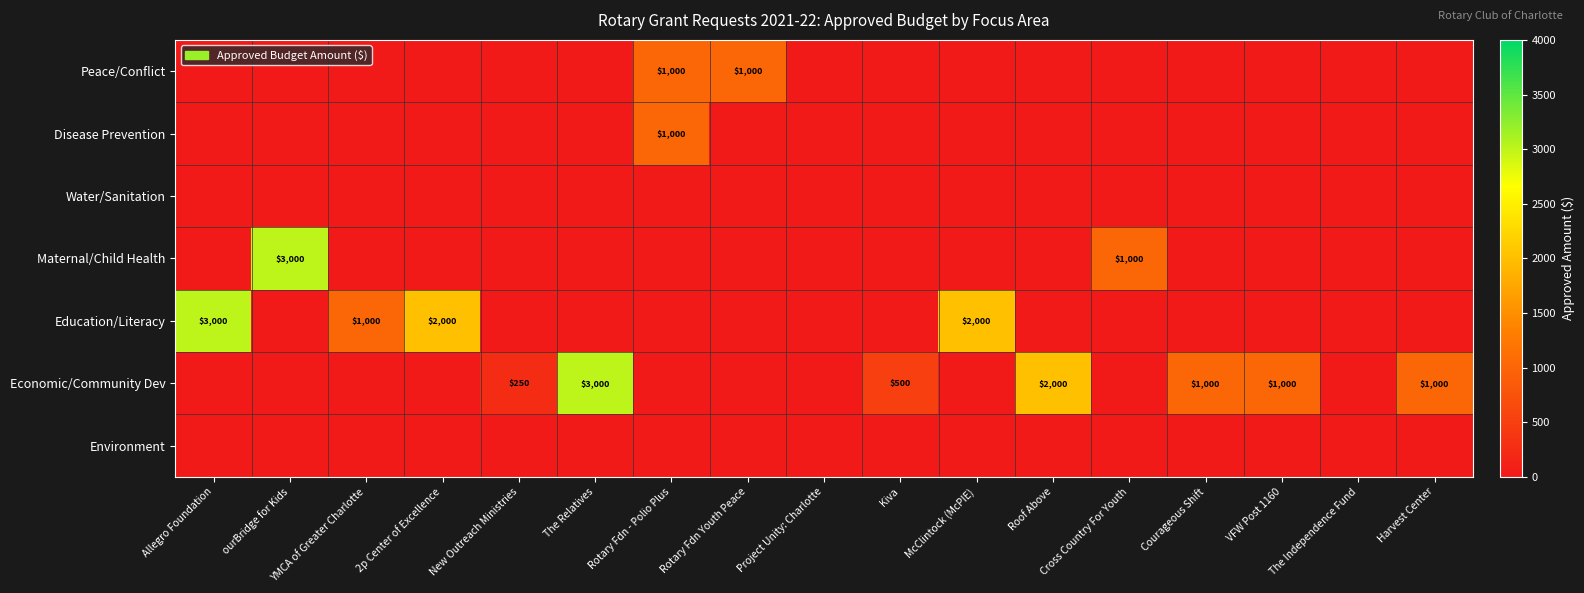

Rank the series by their maximum value, from highest to lowest.

Maternal/Child Health, Education/Literacy, Economic/Community Dev, Peace/Conflict, Disease Prevention, Water/Sanitation, Environment